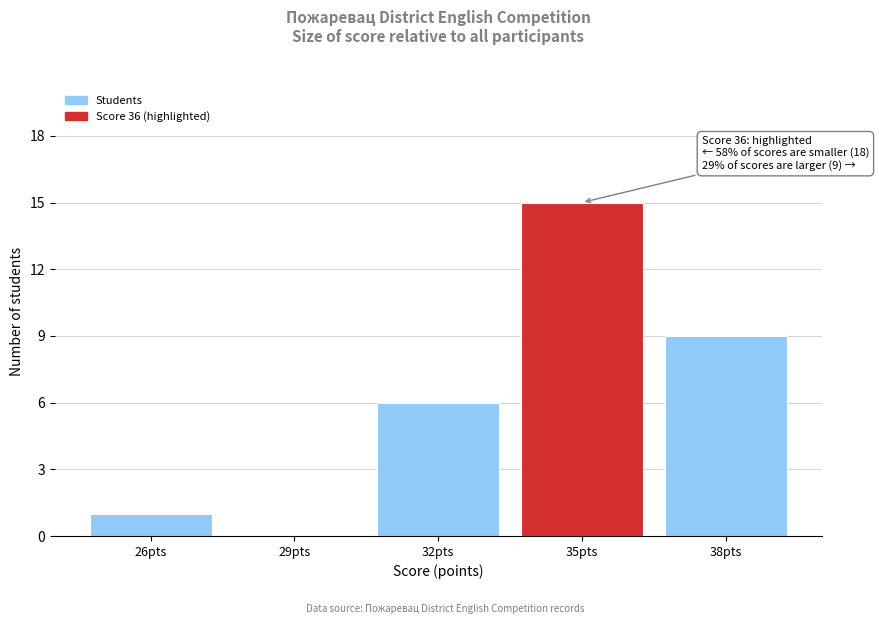

Reading right to left, extract all data points from this chart.

38pts=9	35pts=15	32pts=6	29pts=0	26pts=1